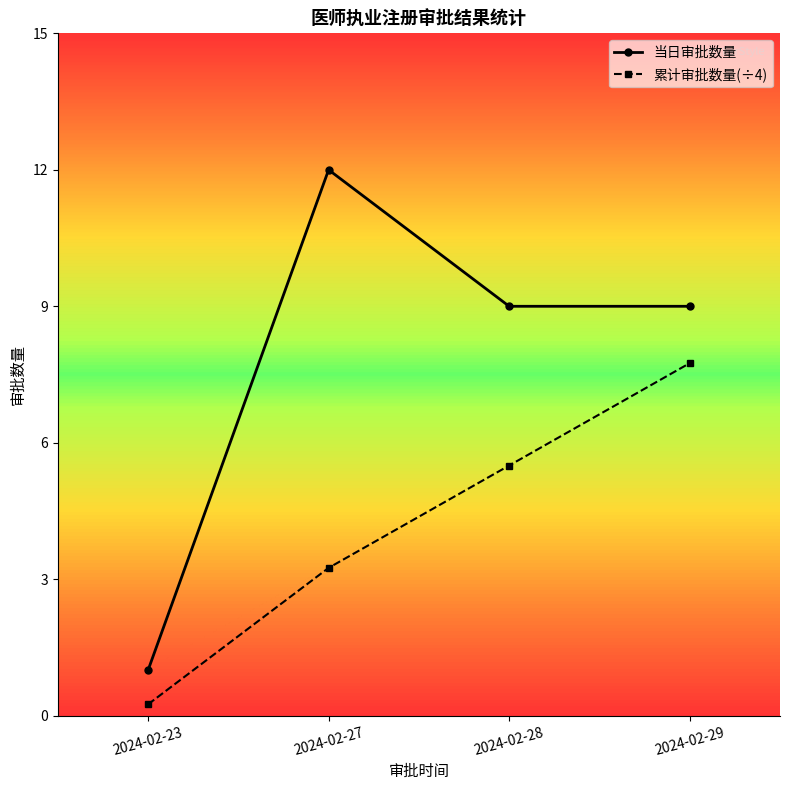

What are all the series names shown in the legend?

当日审批数量, 累计审批数量(÷4)